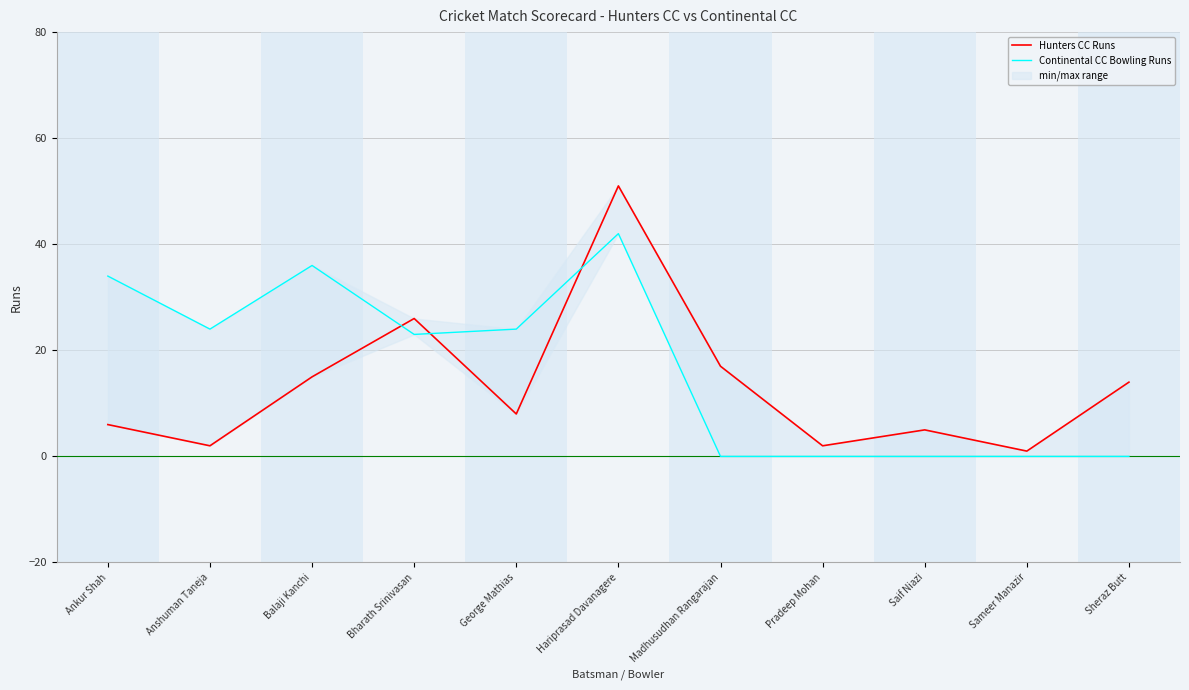

How many intersections are there between Continental CC Bowling Runs and Hunters CC Runs?

3